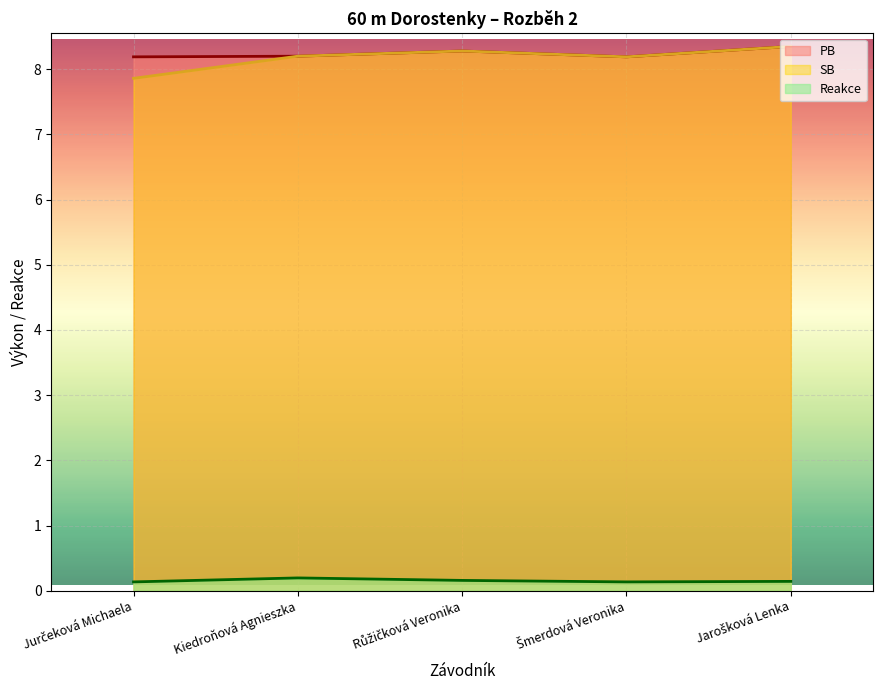

Reading left to right, transcribe all the data shown in this chart.

Reakce: Jurčeková Michaela=0.1	Kiedroňová Agnieszka=0.2	Růžičková Veronika=0.2	Šmerdová Veronika=0.1	Jarošková Lenka=0.1
PB: Jurčeková Michaela=8.2	Kiedroňová Agnieszka=8.2	Růžičková Veronika=8.3	Šmerdová Veronika=8.2	Jarošková Lenka=8.3
SB: Jurčeková Michaela=7.9	Kiedroňová Agnieszka=8.2	Růžičková Veronika=8.3	Šmerdová Veronika=8.2	Jarošková Lenka=8.3